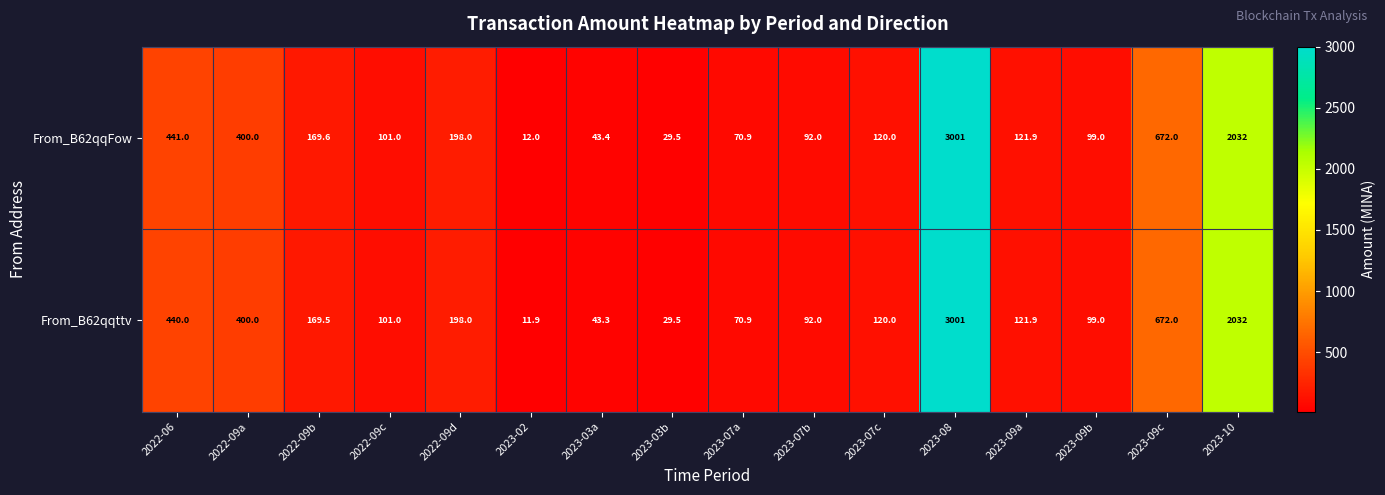

What is the difference between the maximum and minimum values in the From_B62qqttv series?

2989.1